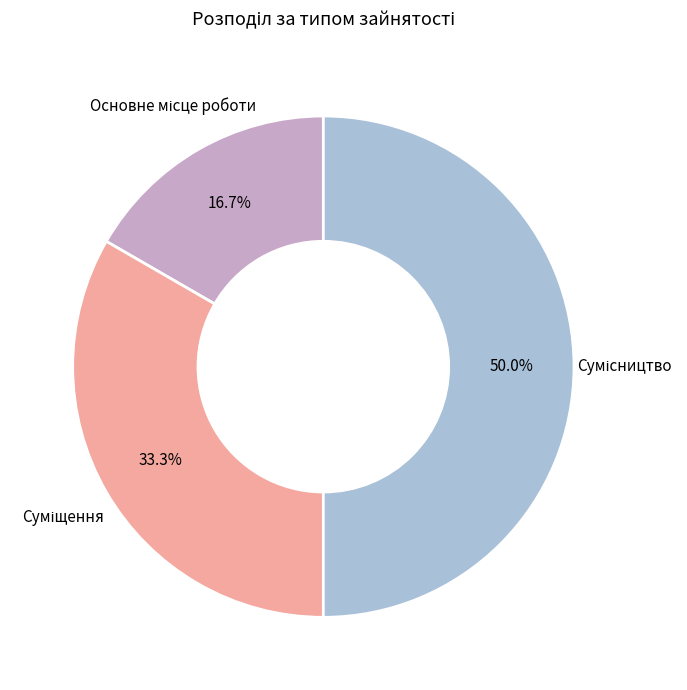

Combined, what portion of the pie is Основне місце роботи and Суміщення?

50.0%